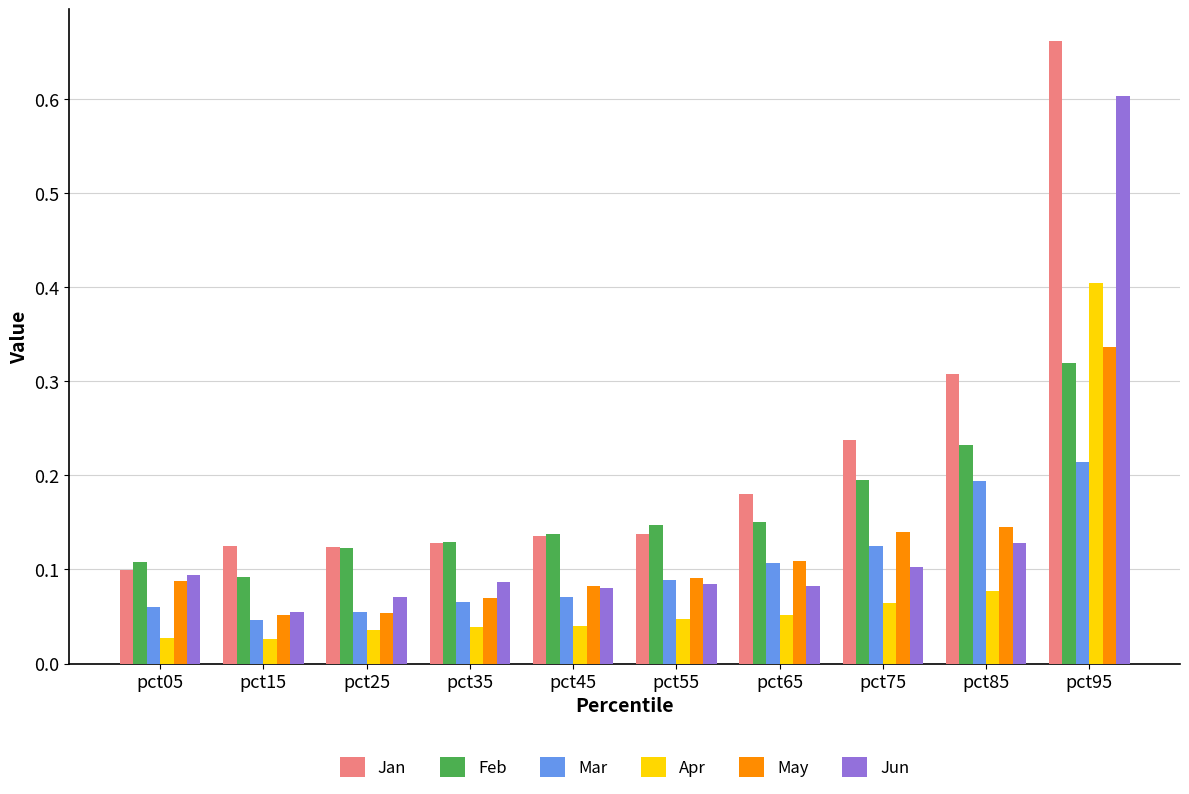

Which series has the largest total across all categories?

Jan